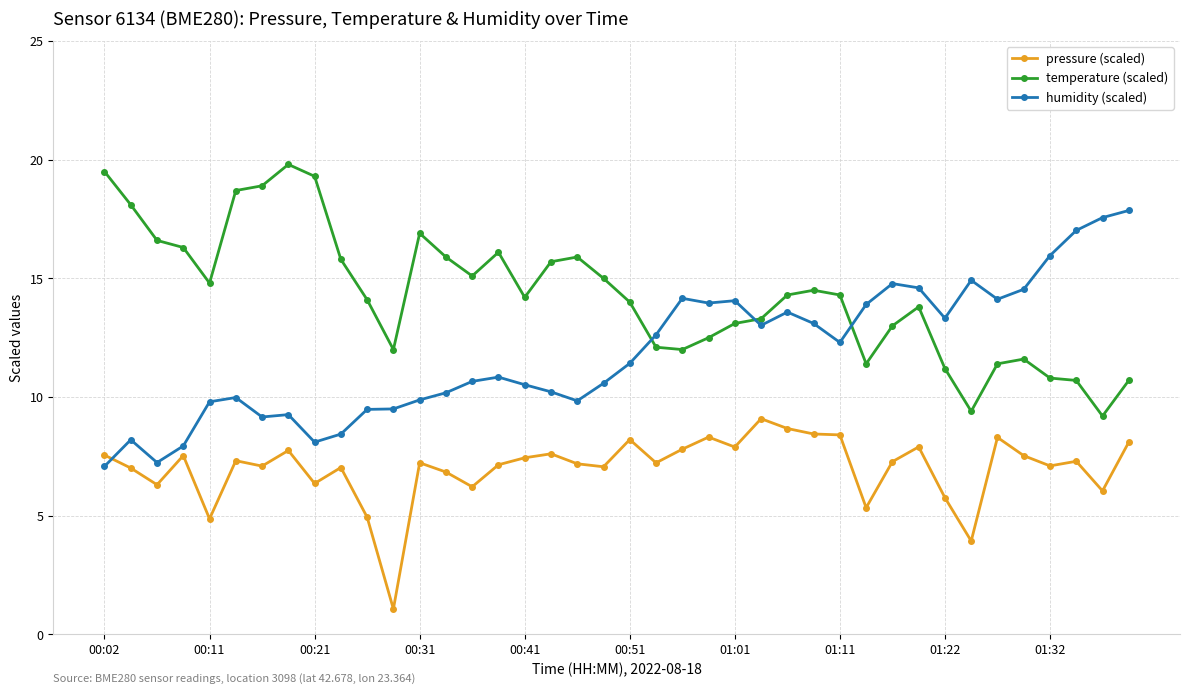

Count the number of categories in the chart.

40